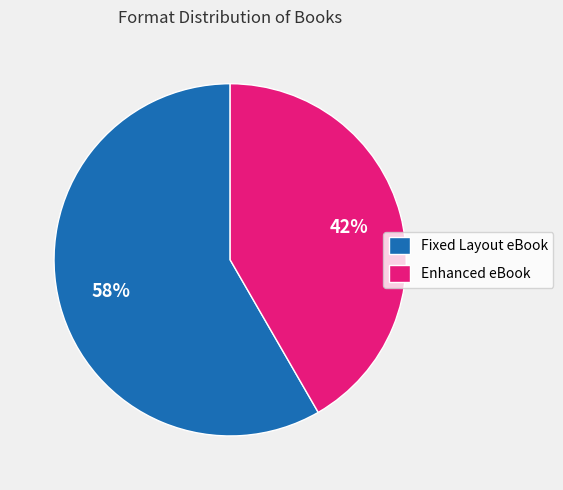

How many segments does this pie chart have?

2